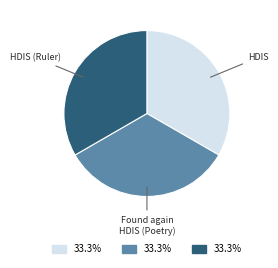

Is there any slice that represents more than half of the pie?

No